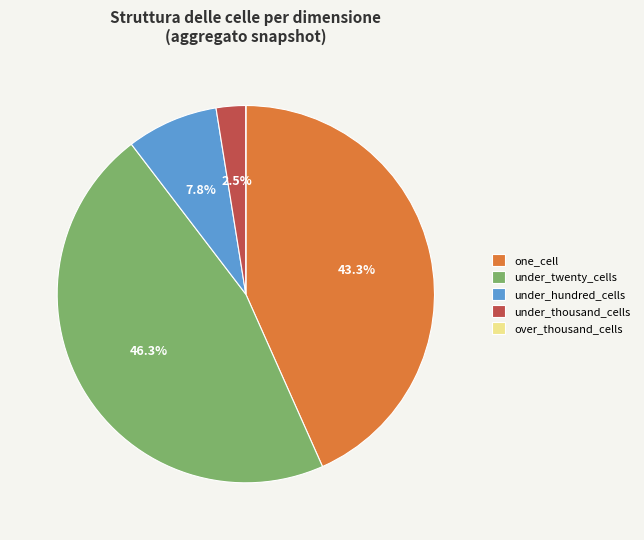

Which slice is the largest?

under_twenty_cells